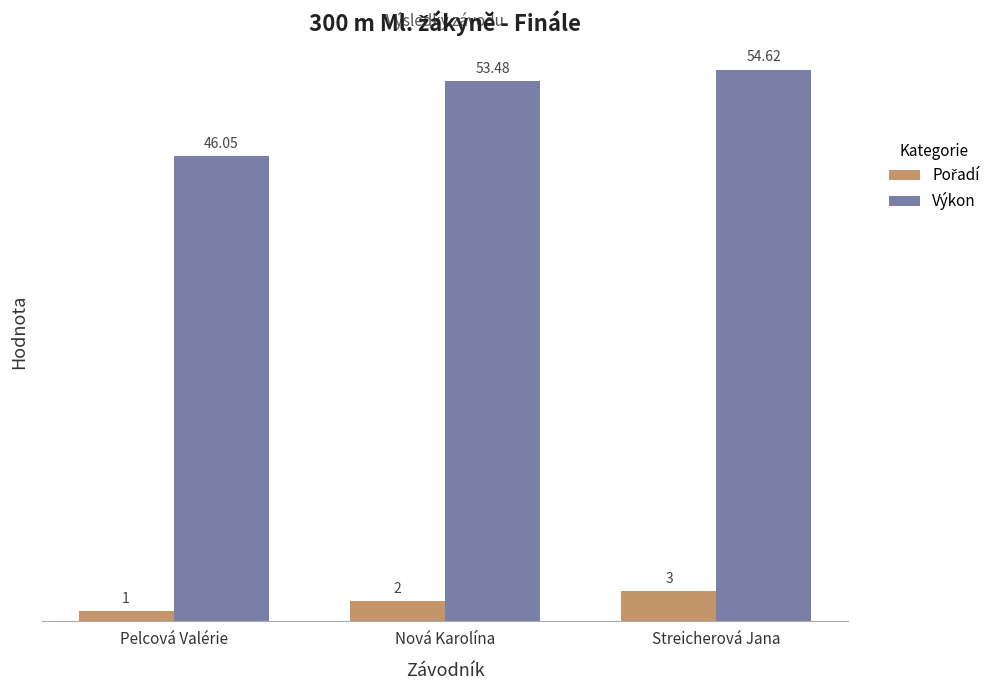

At how many categories does at least one series exceed 40?

3